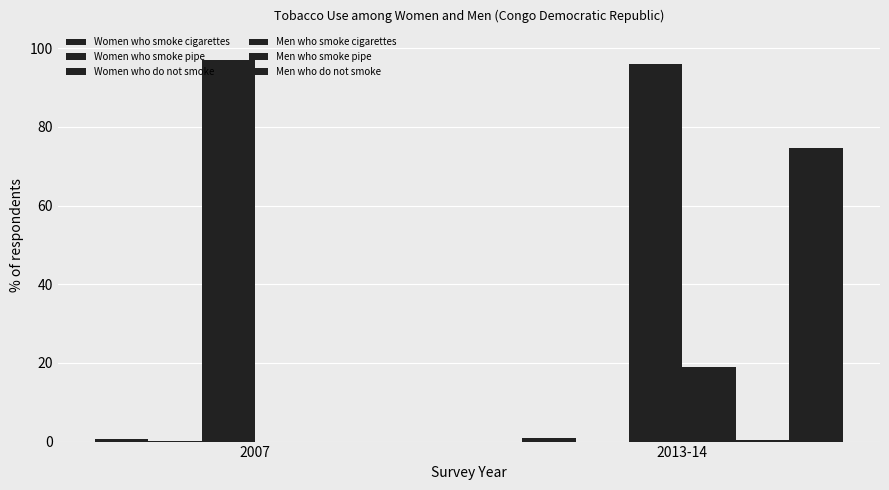

What is the sum of all Women who smoke cigarettes values?

1.6